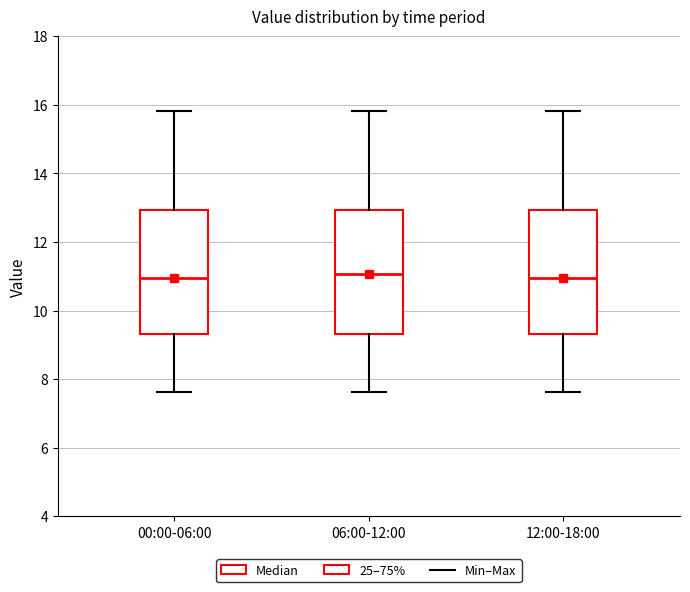

Where does the upper whisker of the box for 06:00-12:00 end on the y-axis? The values are not printed on the chart, so give them approximately, as read against the axis.

15.8